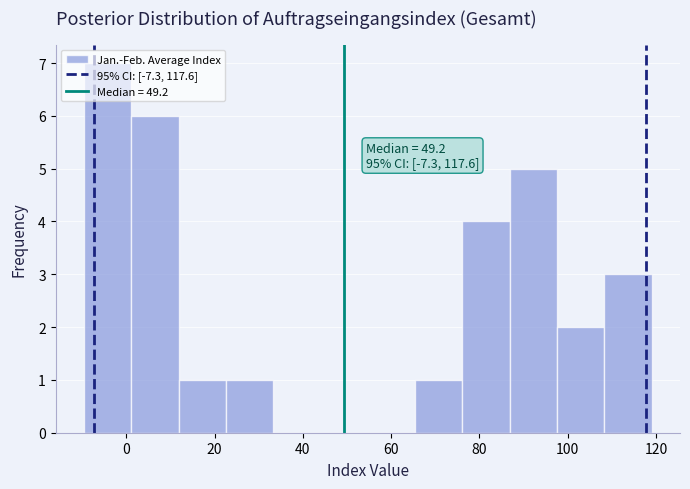

Which range on the x-axis has the tallest bar?

-10 to 2